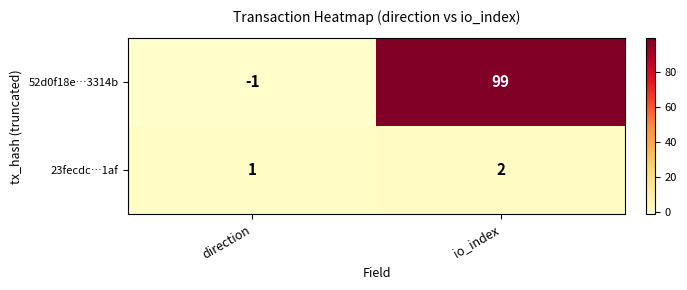

What is the maximum value shown in the chart?

99